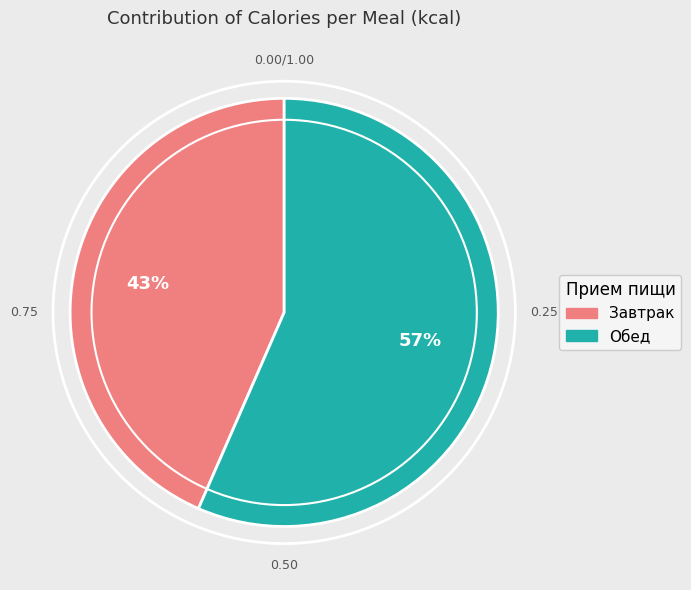

How many slices are in this pie chart?

2